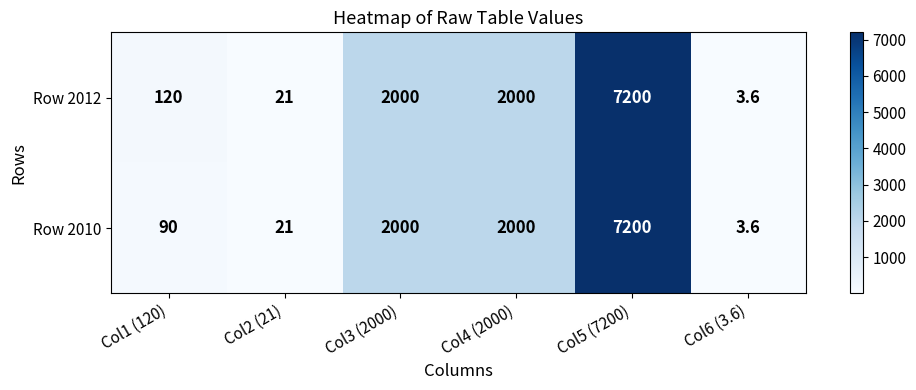

What is the total value across all series at Col1 (120)?

210.0